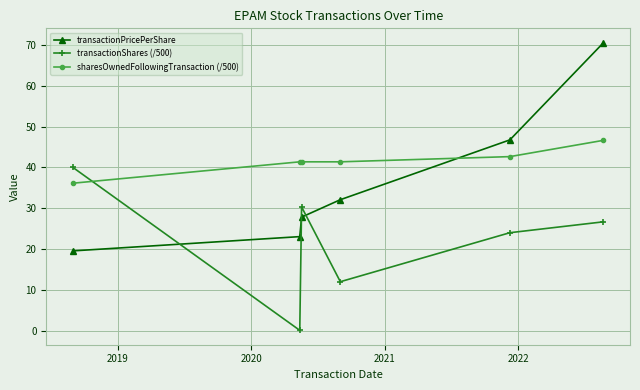

Which series has the largest range (max minus min)?

transactionPricePerShare